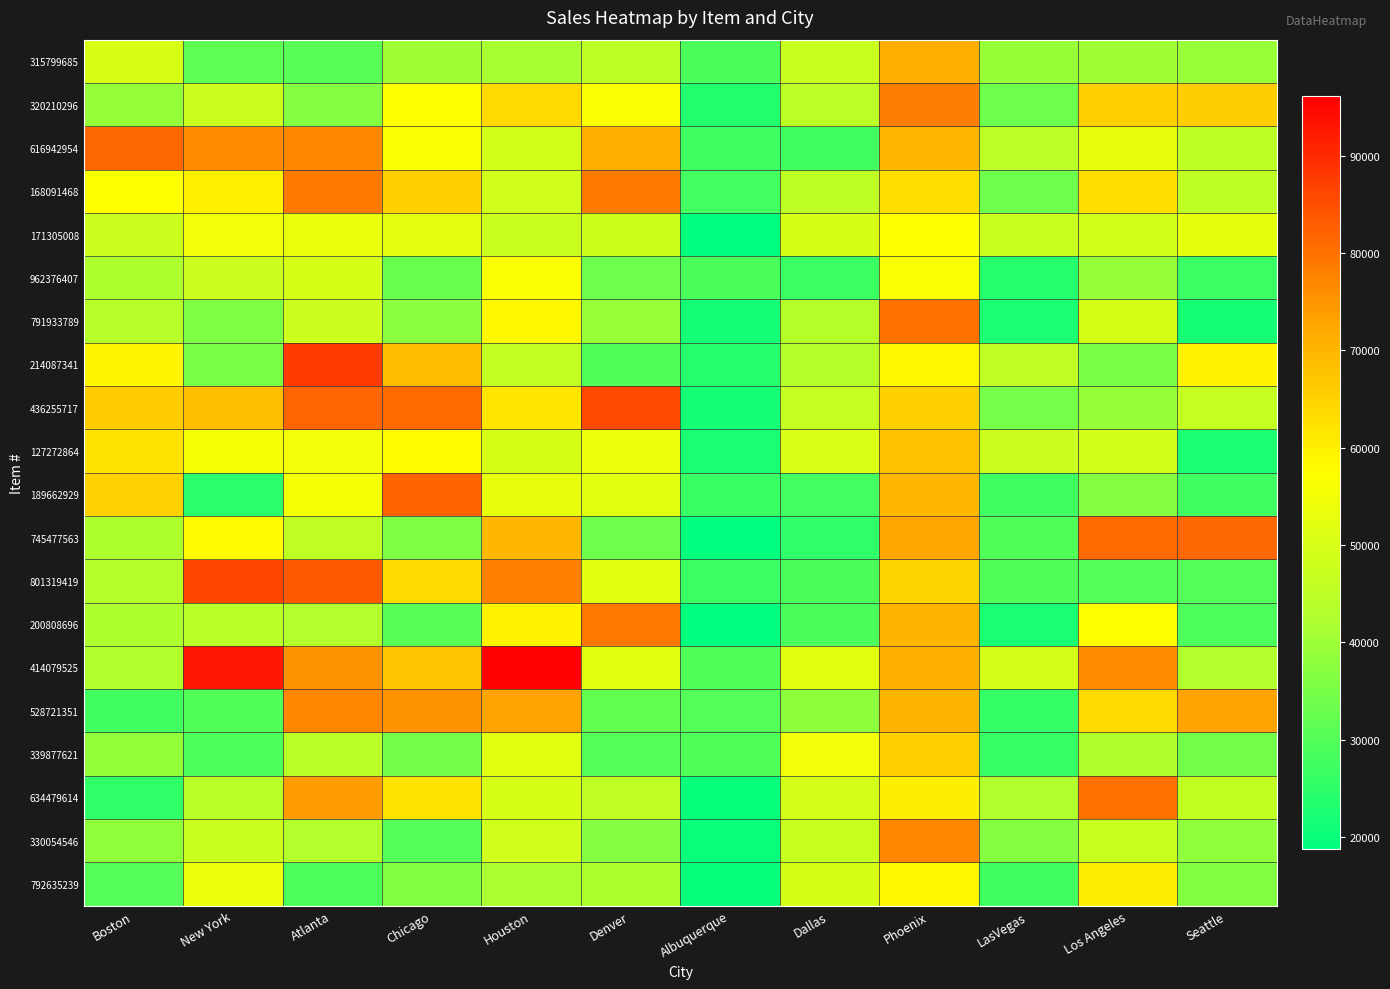

Reading left to right, extract all data points from this chart.

315799685: Boston=50140	New York=31480	Atlanta=30740	Chicago=40190	Houston=41240	Denver=45260	Albuquerque=28925	Dallas=47291	Phoenix=71131	LasVegas=39194	Los Angeles=40420	Seattle=39556
320210296: Boston=38830	New York=47830	Atlanta=36620	Chicago=57190	Houston=64070	Denver=56930	Albuquerque=23322	Dallas=44876	Phoenix=78460	LasVegas=33293	Los Angeles=65590	Seattle=65770
616942954: Boston=81600	New York=76310	Atlanta=76920	Chicago=57110	Houston=48750	Denver=70990	Albuquerque=27350	Dallas=27490	Phoenix=69602	LasVegas=44795	Los Angeles=53080	Seattle=45200
168091468: Boston=57380	New York=59810	Atlanta=78690	Chicago=65430	Houston=48400	Denver=78850	Albuquerque=28064	Dallas=45109	Phoenix=62960	LasVegas=33410	Los Angeles=62920	Seattle=45296
171305008: Boston=47920	New York=54760	Atlanta=53670	Chicago=52390	Houston=47450	Denver=48320	Albuquerque=18881	Dallas=49582	Phoenix=57386	LasVegas=47494	Los Angeles=48840	Seattle=52867
962376407: Boston=42180	New York=48020	Atlanta=49660	Chicago=32860	Houston=56910	Denver=33430	Albuquerque=28811	Dallas=26641	Phoenix=56574	LasVegas=23965	Los Angeles=38740	Seattle=26836
791933789: Boston=44040	New York=35510	Atlanta=47920	Chicago=37680	Houston=58660	Denver=39510	Albuquerque=21452	Dallas=43764	Phoenix=79891	LasVegas=22399	Los Angeles=49620	Seattle=21810
214087341: Boston=59090	New York=35120	Atlanta=87950	Chicago=68750	Houston=46070	Denver=29670	Albuquerque=24110	Dallas=43795	Phoenix=58691	LasVegas=45438	Los Angeles=35320	Seattle=59406
436255717: Boston=66130	New York=68540	Atlanta=81640	Chicago=81310	Houston=61700	Denver=85780	Albuquerque=21530	Dallas=46280	Phoenix=65578	LasVegas=34716	Los Angeles=38850	Seattle=46747
127272864: Boston=62190	New York=55860	Atlanta=54810	Chicago=57810	Houston=49570	Denver=54220	Albuquerque=22241	Dallas=50576	Phoenix=68072	LasVegas=47804	Los Angeles=49130	Seattle=22500
189662929: Boston=64990	New York=24640	Atlanta=55600	Chicago=82200	Houston=53150	Denver=52210	Albuquerque=26303	Dallas=27918	Phoenix=69637	LasVegas=27472	Los Angeles=36620	Seattle=27598
745477563: Boston=42240	New York=58220	Atlanta=45490	Chicago=35570	Houston=69580	Denver=33610	Albuquerque=18714	Dallas=25338	Phoenix=72311	LasVegas=29641	Los Angeles=81260	Seattle=81443
801319419: Boston=43240	New York=86140	Atlanta=83290	Chicago=63680	Houston=78040	Denver=52210	Albuquerque=26812	Dallas=28819	Phoenix=64588	LasVegas=29650	Los Angeles=30190	Seattle=30059
200808696: Boston=42160	New York=44320	Atlanta=43010	Chicago=30840	Houston=59290	Denver=79120	Albuquerque=18716	Dallas=28703	Phoenix=70054	LasVegas=22062	Los Angeles=57630	Seattle=29089
414079525: Boston=42840	New York=93010	Atlanta=75500	Chicago=67300	Houston=96140	Denver=51730	Albuquerque=29565	Dallas=52166	Phoenix=70947	LasVegas=49277	Los Angeles=76210	Seattle=43019
528721351: Boston=27760	New York=29790	Atlanta=76810	Chicago=75400	Houston=72900	Denver=32080	Albuquerque=29927	Dallas=37851	Phoenix=69847	LasVegas=25718	Los Angeles=64040	Seattle=73054
339877621: Boston=38520	New York=29200	Atlanta=44220	Chicago=34140	Houston=51710	Denver=30280	Albuquerque=29753	Dallas=55303	Phoenix=65320	LasVegas=26055	Los Angeles=42310	Seattle=34261
634479614: Boston=25420	New York=44280	Atlanta=74050	Chicago=62170	Houston=49780	Denver=45330	Albuquerque=19759	Dallas=49438	Phoenix=60282	LasVegas=42818	Los Angeles=80240	Seattle=45768
330054546: Boston=38080	New York=47540	Atlanta=43000	Chicago=30370	Houston=48510	Denver=36810	Albuquerque=19945	Dallas=47022	Phoenix=76988	LasVegas=36633	Los Angeles=47210	Seattle=38340
792635239: Boston=30390	New York=54140	Atlanta=29140	Chicago=36110	Houston=41810	Denver=42090	Albuquerque=19837	Dallas=49841	Phoenix=58808	LasVegas=27551	Los Angeles=60240	Seattle=36547